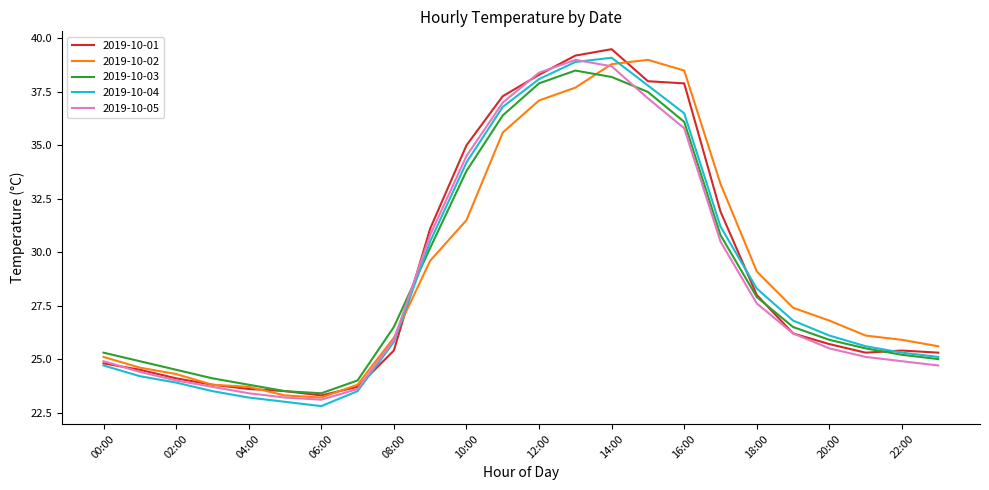

Reading left to right, what are all the values shown in this chart?

2019-10-01: 24.8	24.5	24.1	23.8	23.6	23.5	23.3	23.7	25.4	31.1	35.0	37.3	38.3	39.2	39.5	38.0	37.9	31.9	28.0	26.2	25.7	25.3	25.4	25.3
2019-10-02: 25.1	24.6	24.3	23.8	23.7	23.3	23.2	23.8	26.0	29.6	31.5	35.6	37.1	37.7	38.8	39.0	38.5	33.2	29.1	27.4	26.8	26.1	25.9	25.6
2019-10-03: 25.3	24.9	24.5	24.1	23.8	23.5	23.4	24.0	26.5	30.2	33.8	36.4	37.9	38.5	38.2	37.5	36.1	30.8	27.9	26.5	25.9	25.5	25.2	25.0
2019-10-04: 24.7	24.2	23.9	23.5	23.2	23.0	22.8	23.5	25.8	30.5	34.2	36.8	38.1	38.9	39.1	37.8	36.5	31.2	28.3	26.8	26.1	25.6	25.3	25.1
2019-10-05: 24.9	24.4	24.0	23.7	23.4	23.2	23.1	23.6	25.9	30.8	34.5	37.0	38.4	39.0	38.7	37.2	35.8	30.5	27.6	26.2	25.5	25.1	24.9	24.7